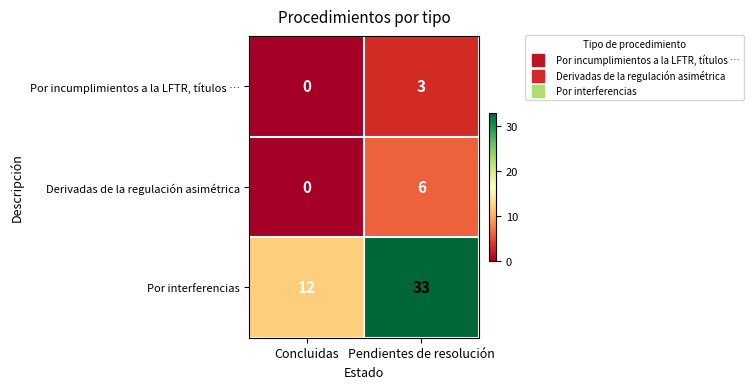

What is the difference between the Derivadas de la regulación asimétrica values at Pendientes de resolución and Concluidas?

6